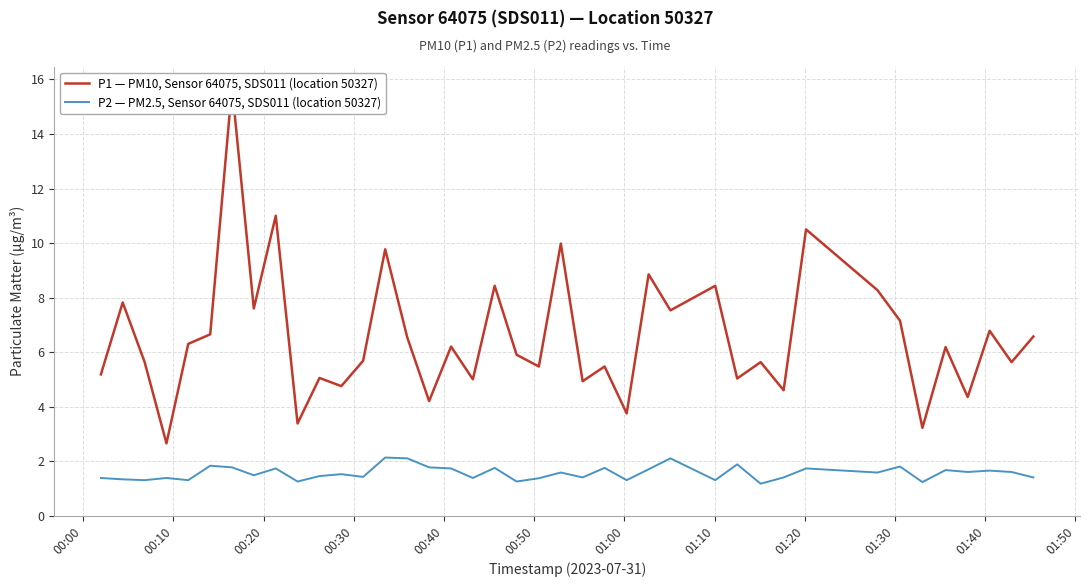

How many lines are shown in the chart?

2